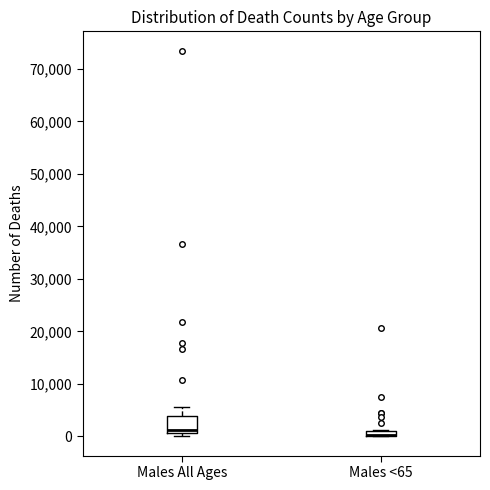

Where is the lower edge of the box for Males All Ages on the y-axis? The values are not printed on the chart, so give them approximately, as read against the axis.

1000